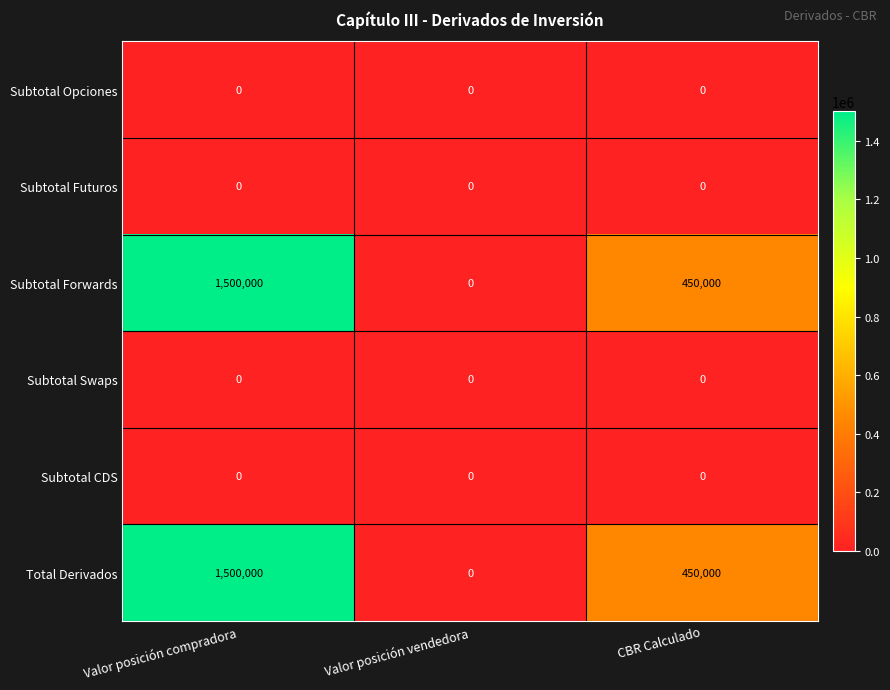

At which category does the chart reach its peak across all series?

Valor posición compradora